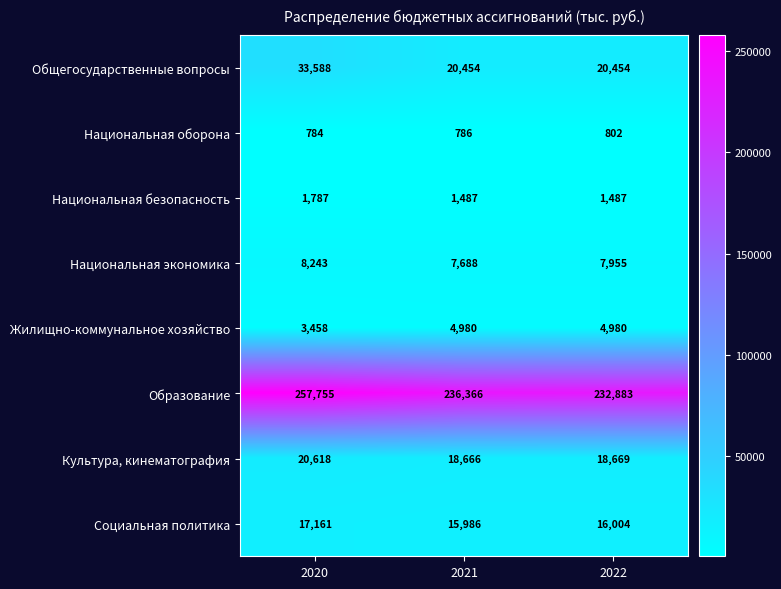

At which category is the sum across all series the highest?

2020